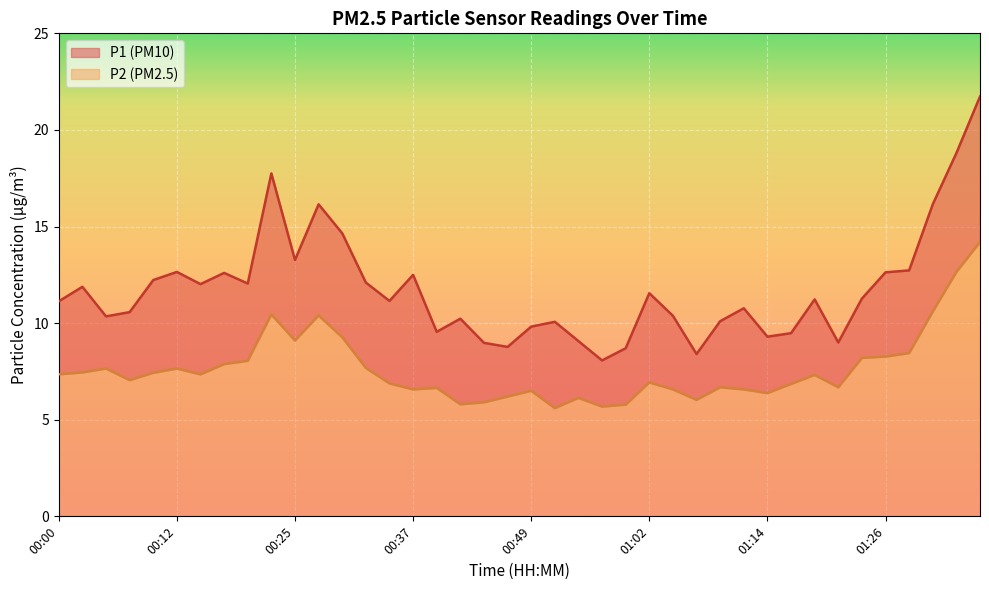

Is it true that P1 line equals 11.2 at 32?

True